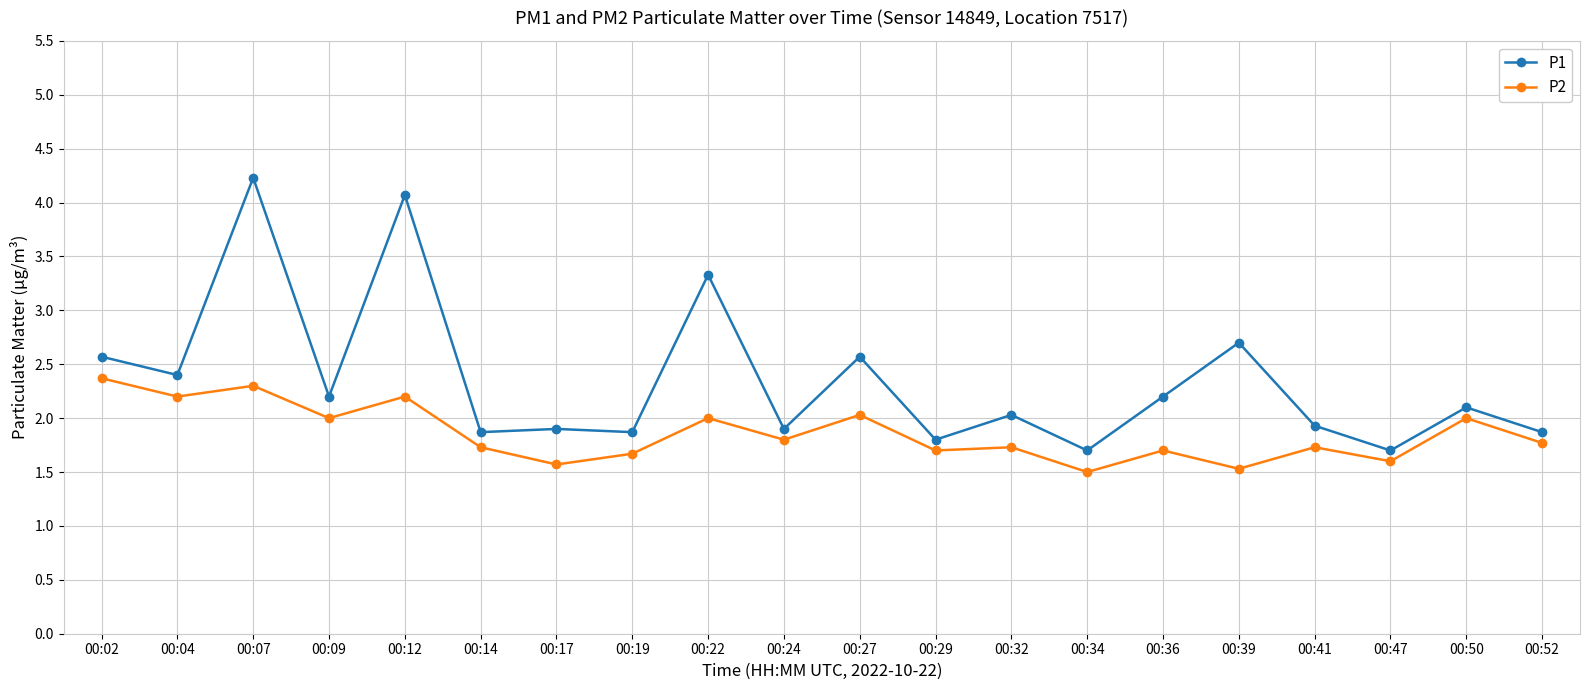

Is this an area chart (filled region under the line)?

No